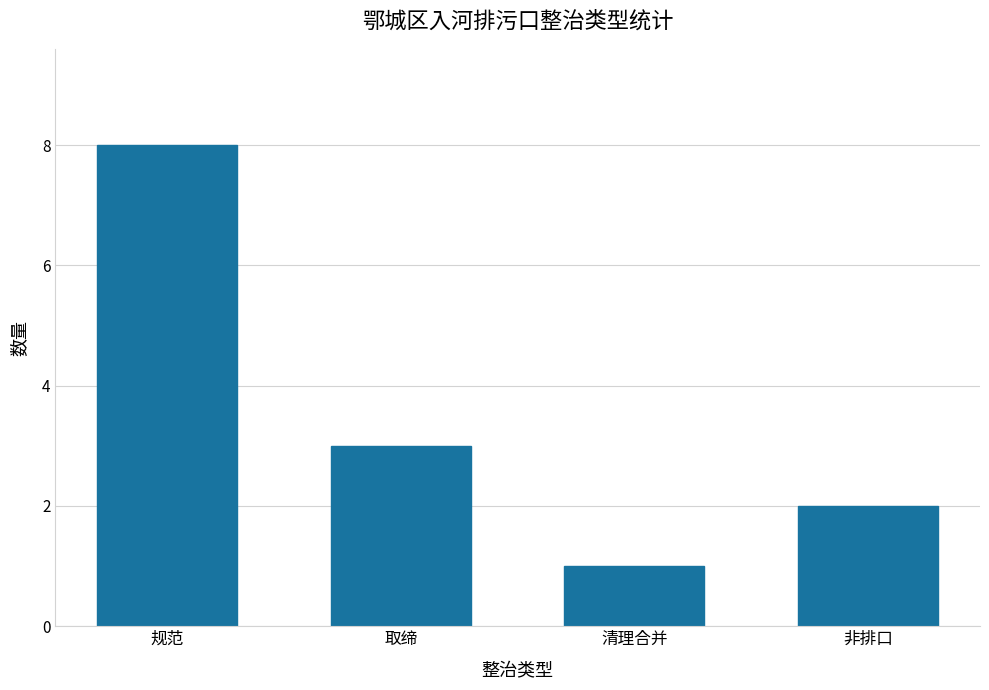

Between 取缔 and 规范, which is larger?

规范